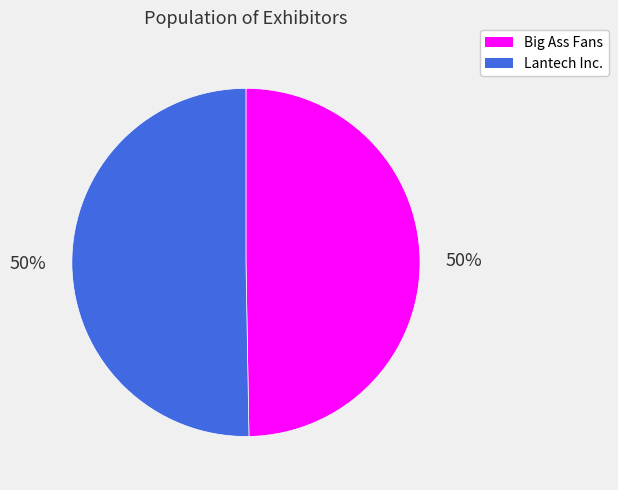

Combined, do Lantech Inc. and Big Ass Fans account for over 50%?

Yes